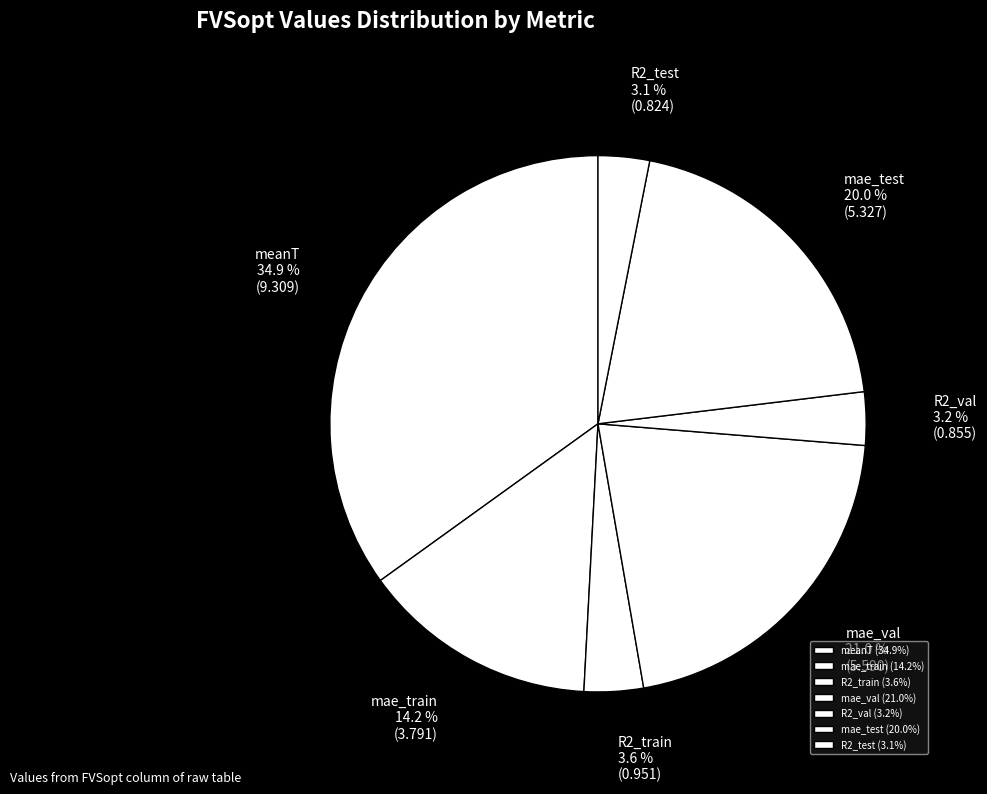

Is there a majority slice in this chart?

No